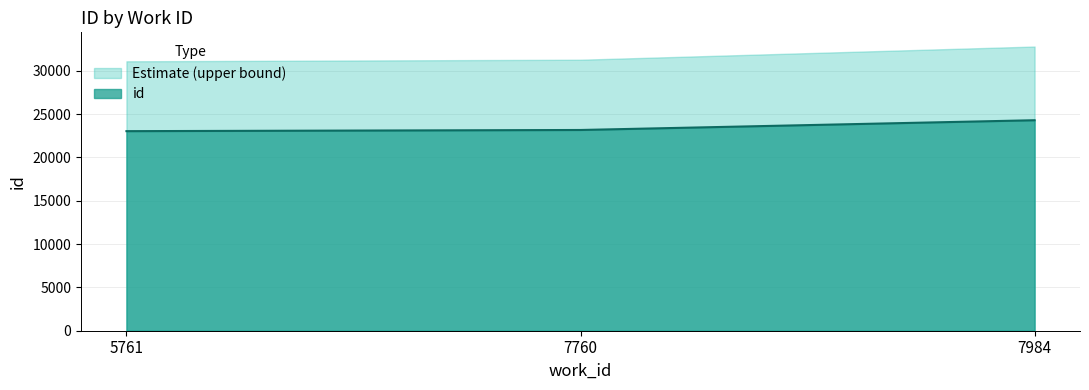

Read the value at 5761.

23038